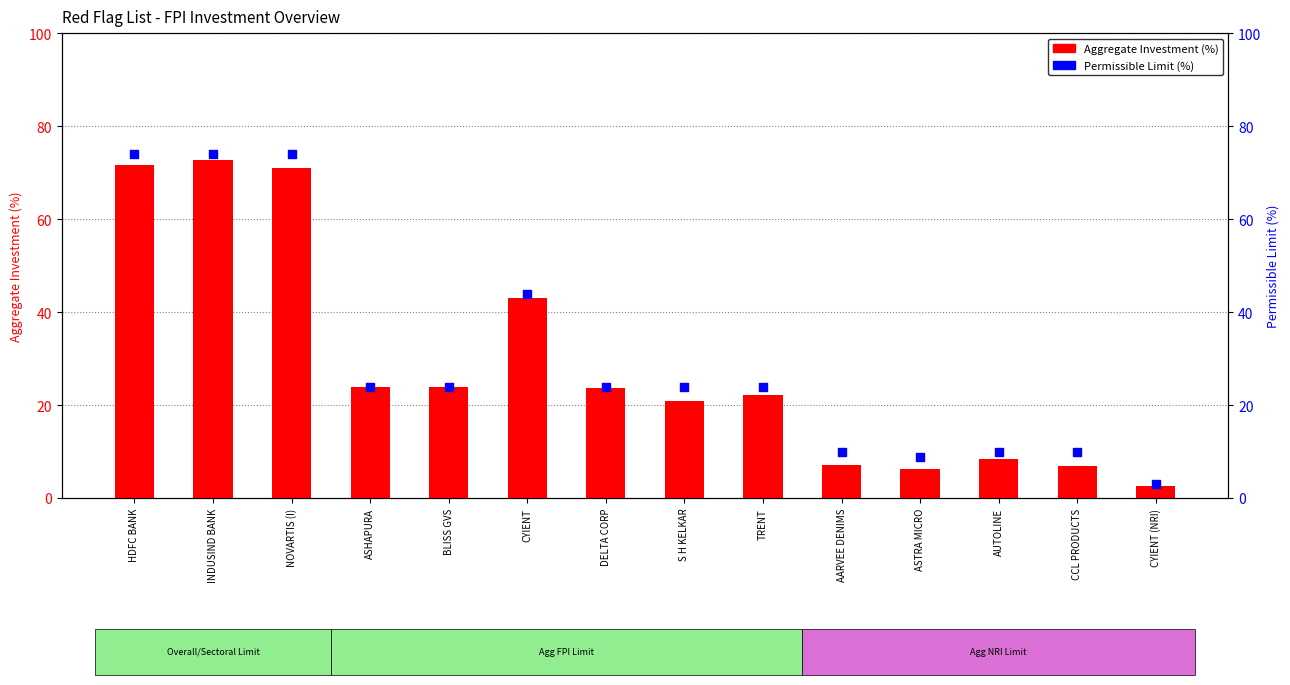

Which series contains the highest Y value?

Permissible Limit (%)